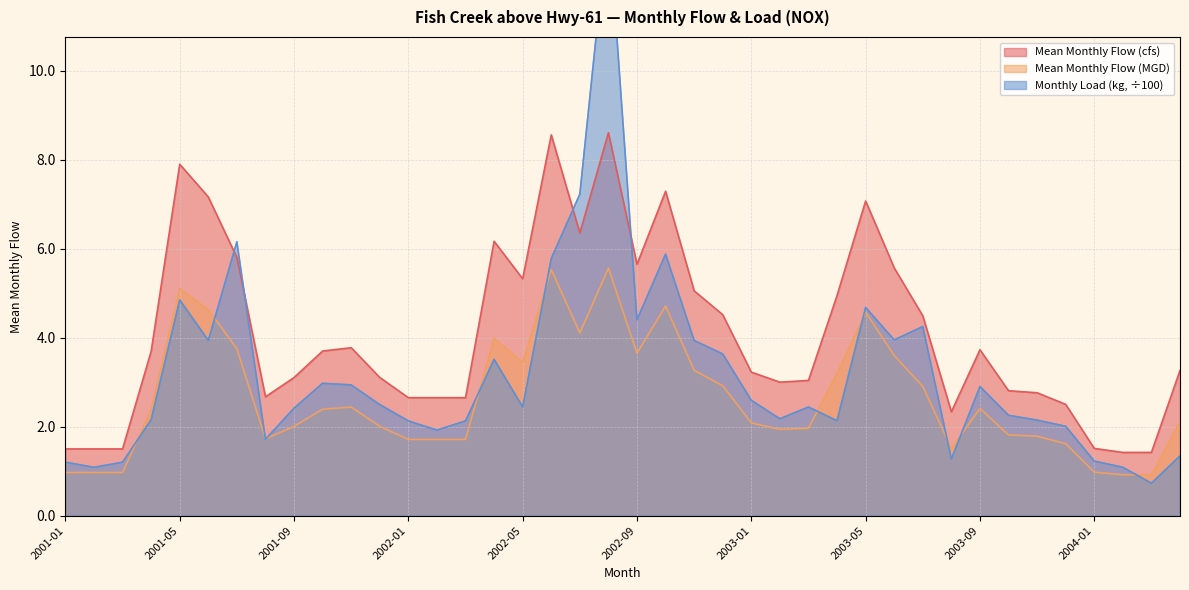

Which series has the widest spread of values?

Monthly Load (kg)